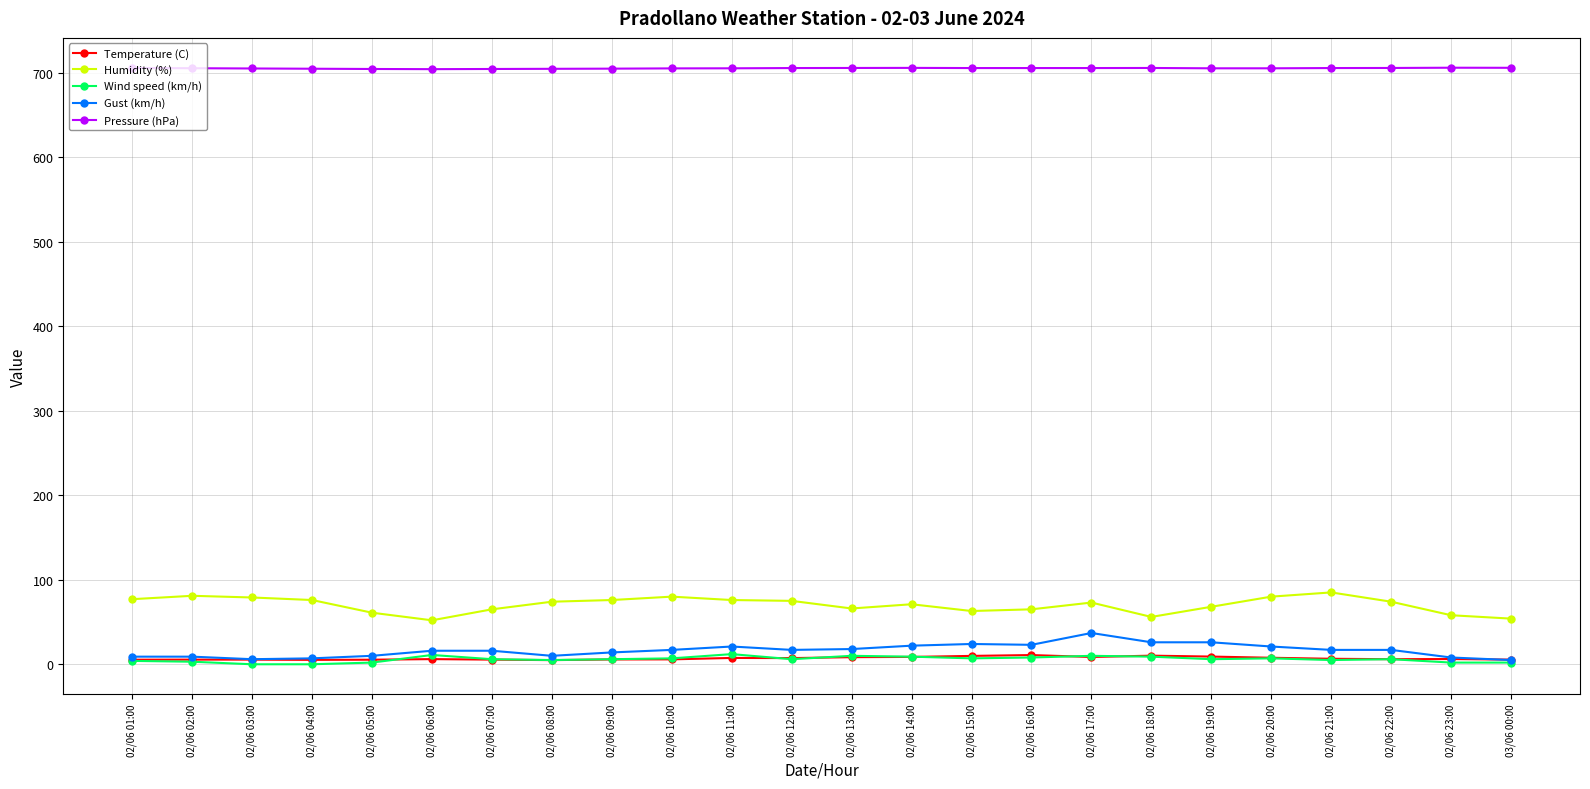

Where does the Temperature (C) series first go above 6?

02/06 06:00